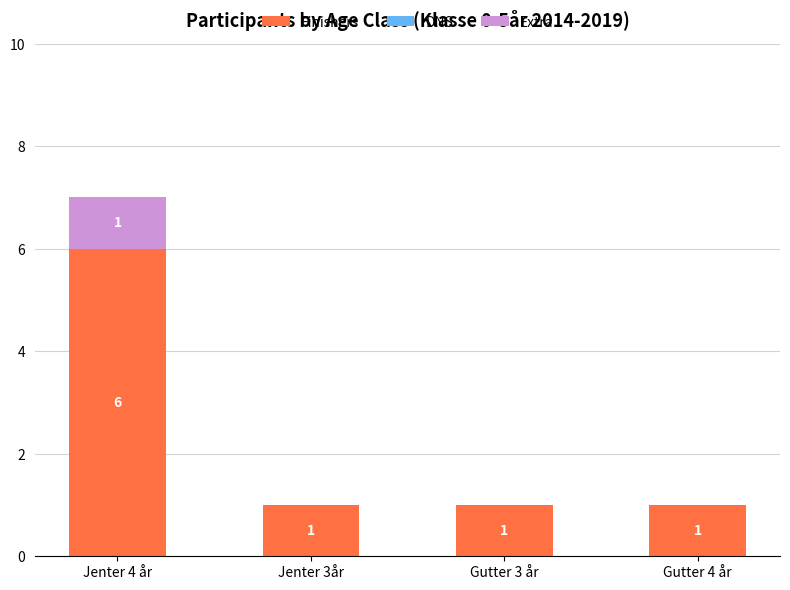

At which label does Finishers reach its peak?

Jenter 4 år